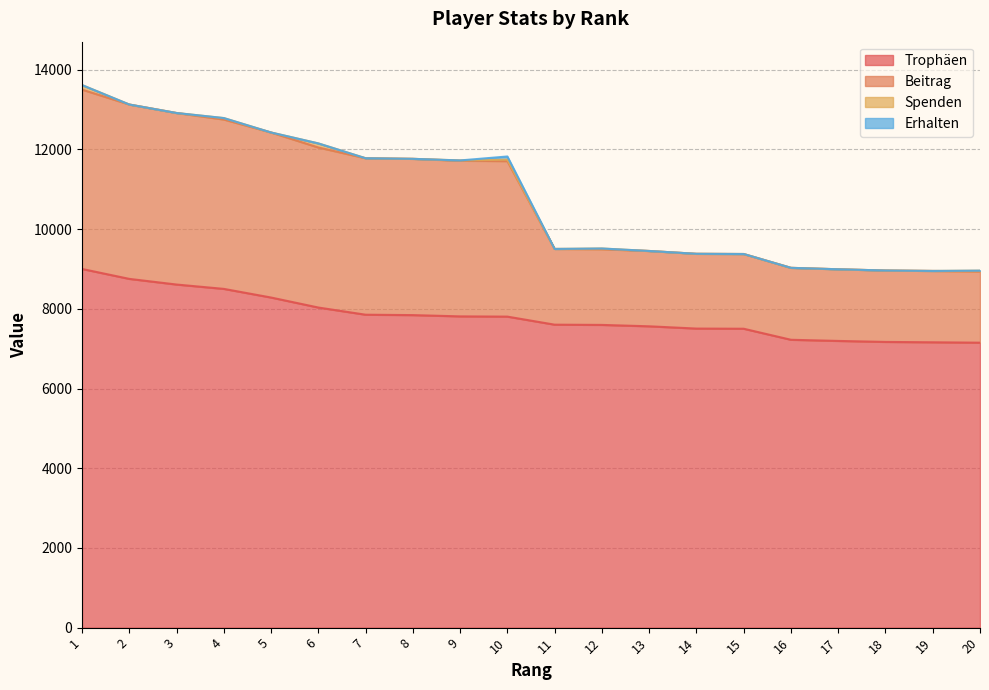

The value of Beitrag at 9 is 16148. True or false?

False